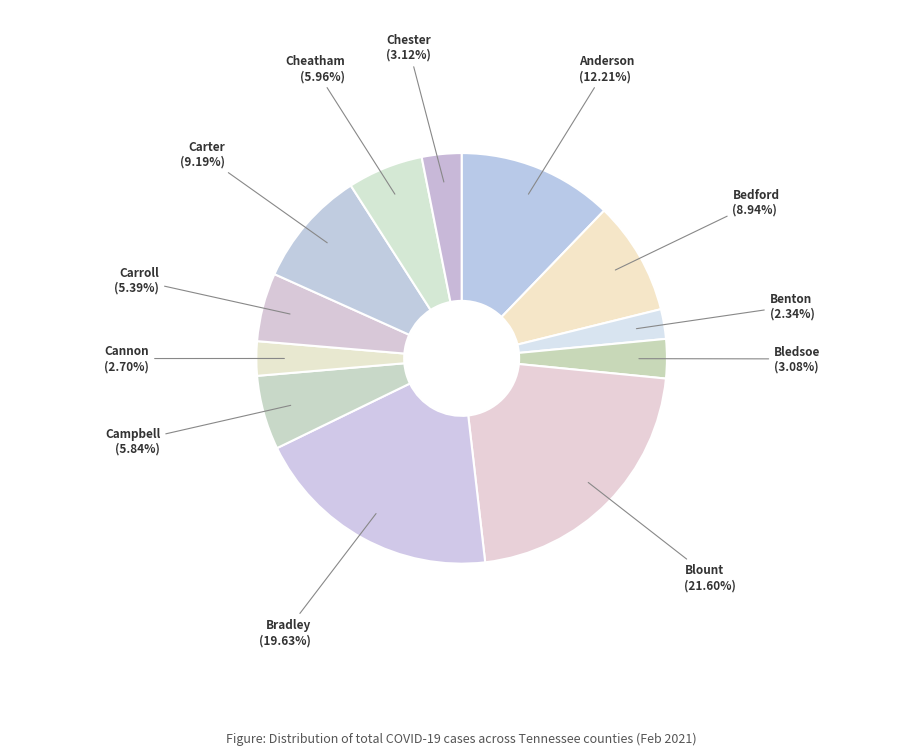

Is there any slice that represents more than half of the pie?

No